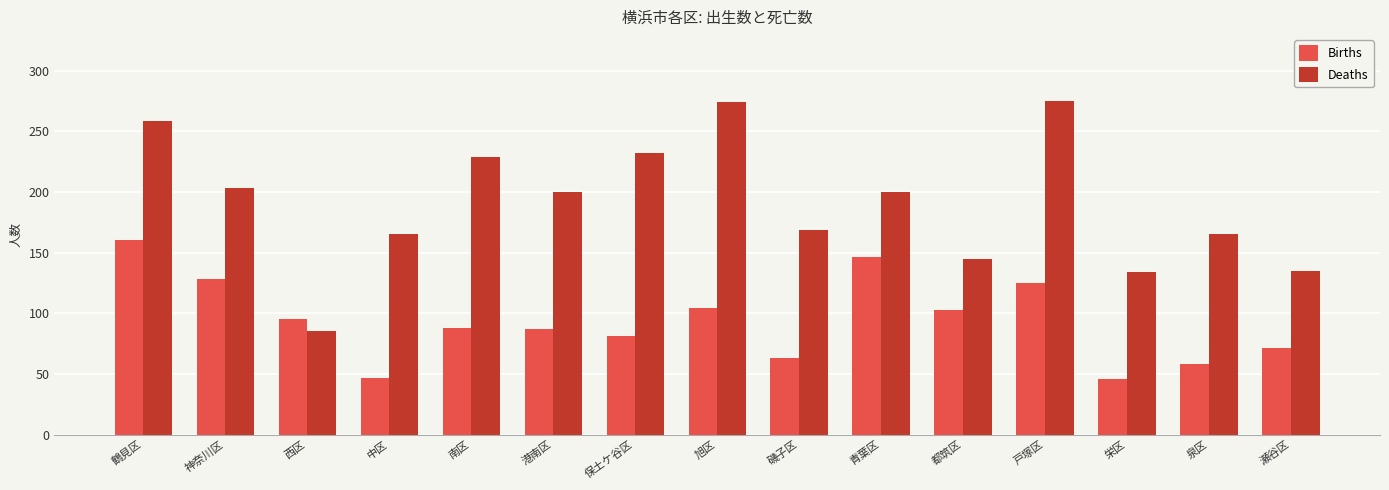

What is the sum of the Deaths values at 瀬谷区 and 西区?

220